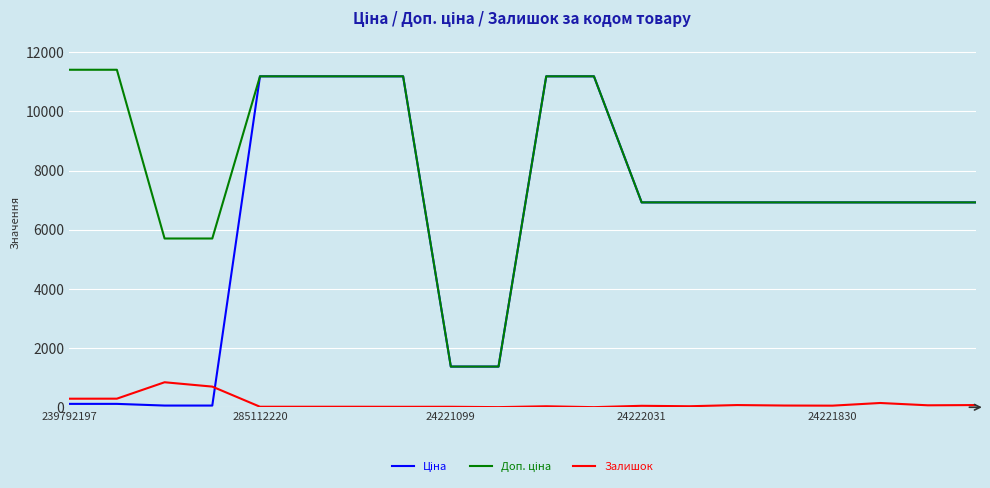

Does the chart display data point markers on the line(s)?

No